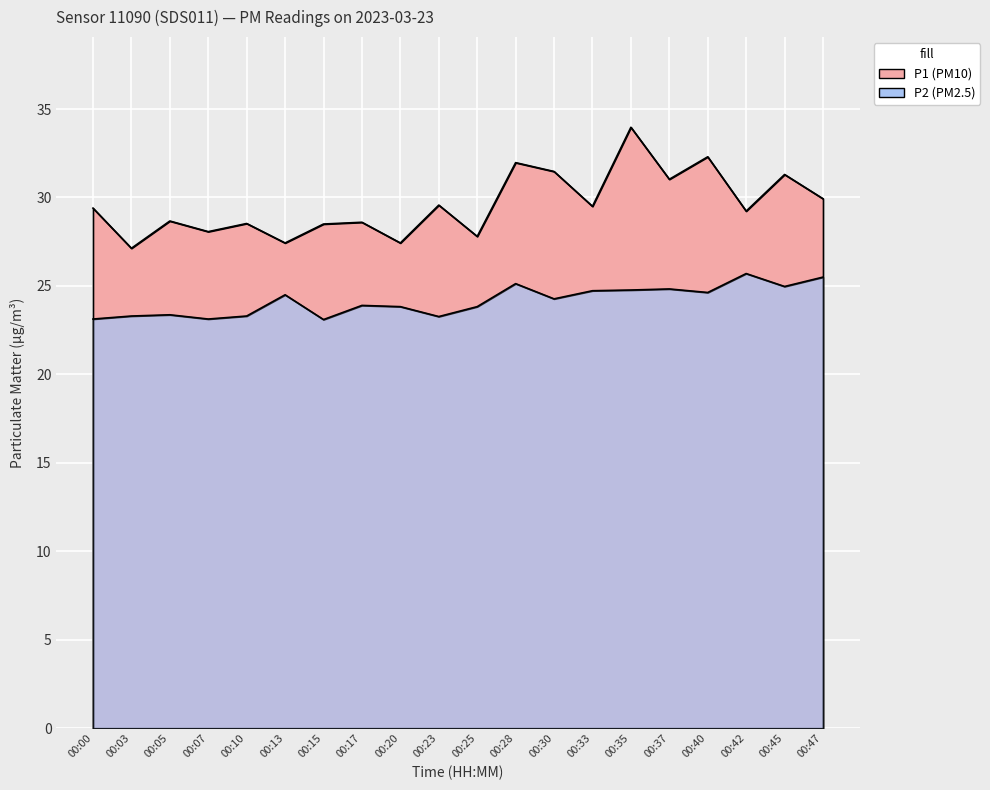

What is the total value across all series at 00:07?

51.2